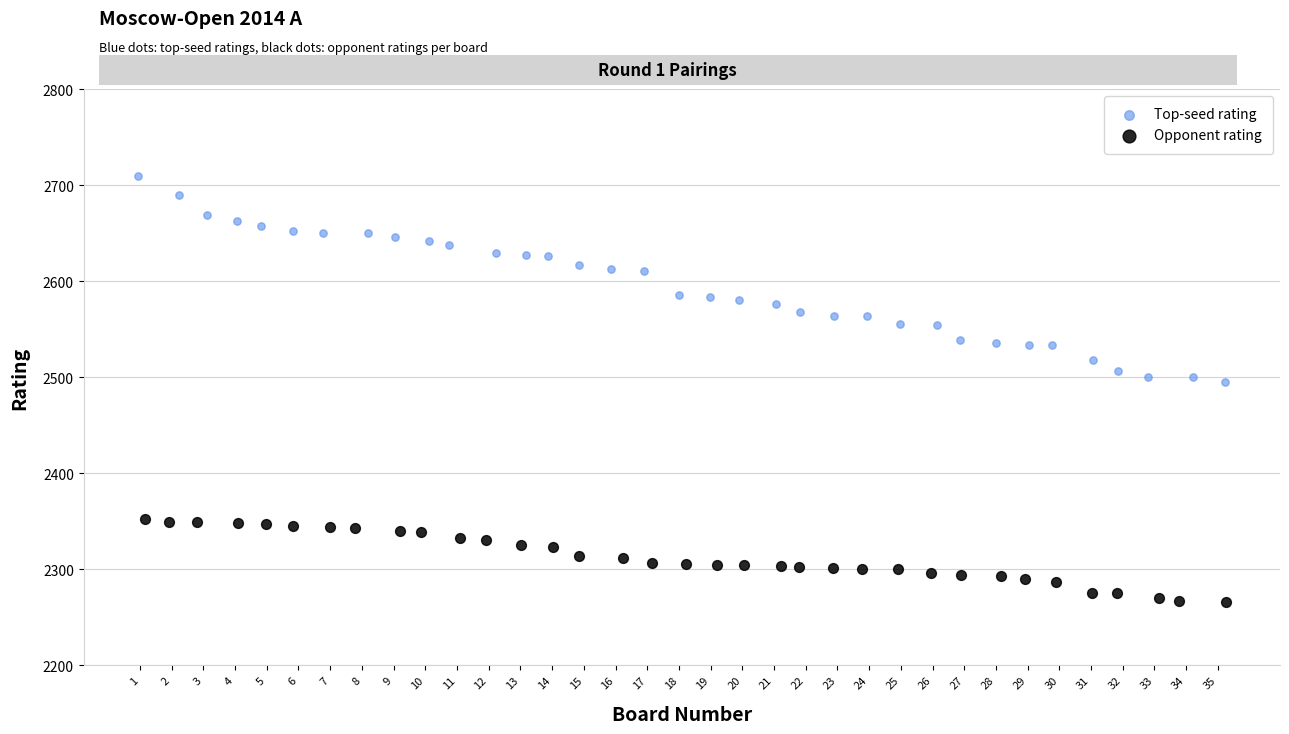

Which series reaches the maximum Y coordinate?

Top-seed rating